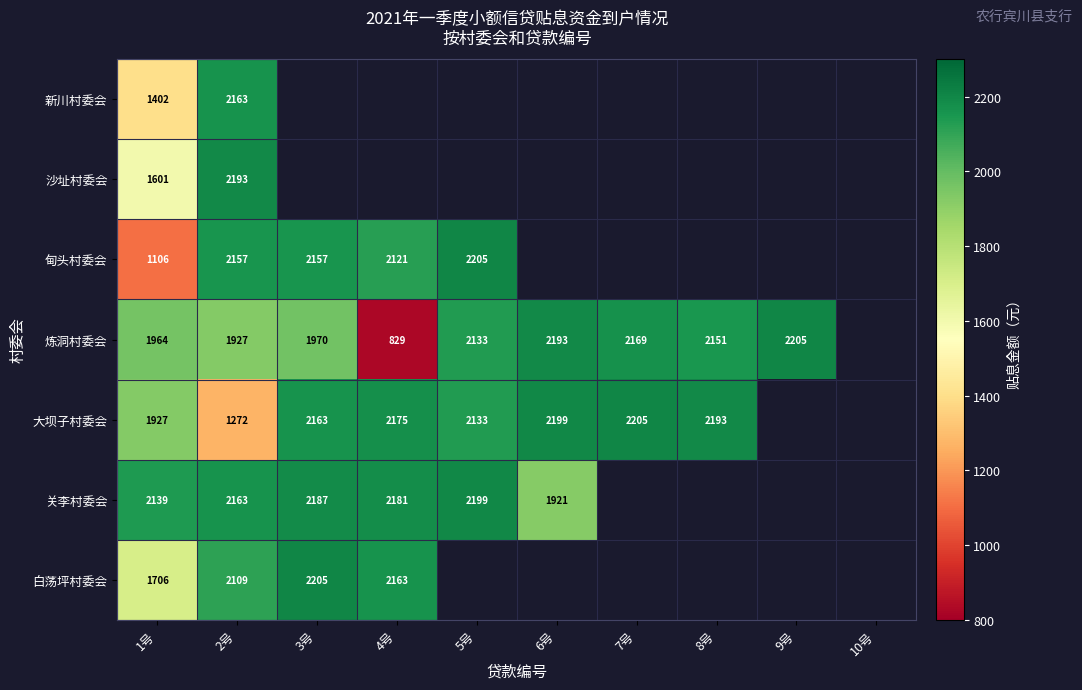

Rank the series at 1号 from highest to lowest value.

关李村委会, 炼洞村委会, 大坝子村委会, 白荡坪村委会, 沙址村委会, 新川村委会, 甸头村委会